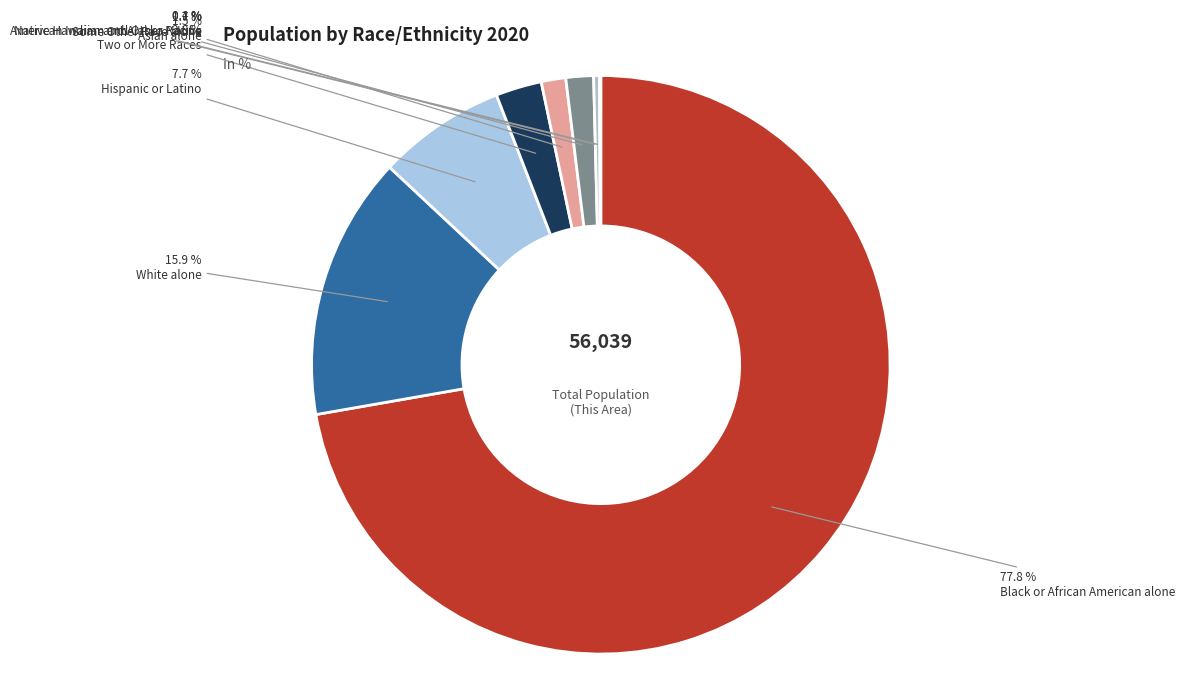

To the nearest percent, what is the average slice percentage?

12%